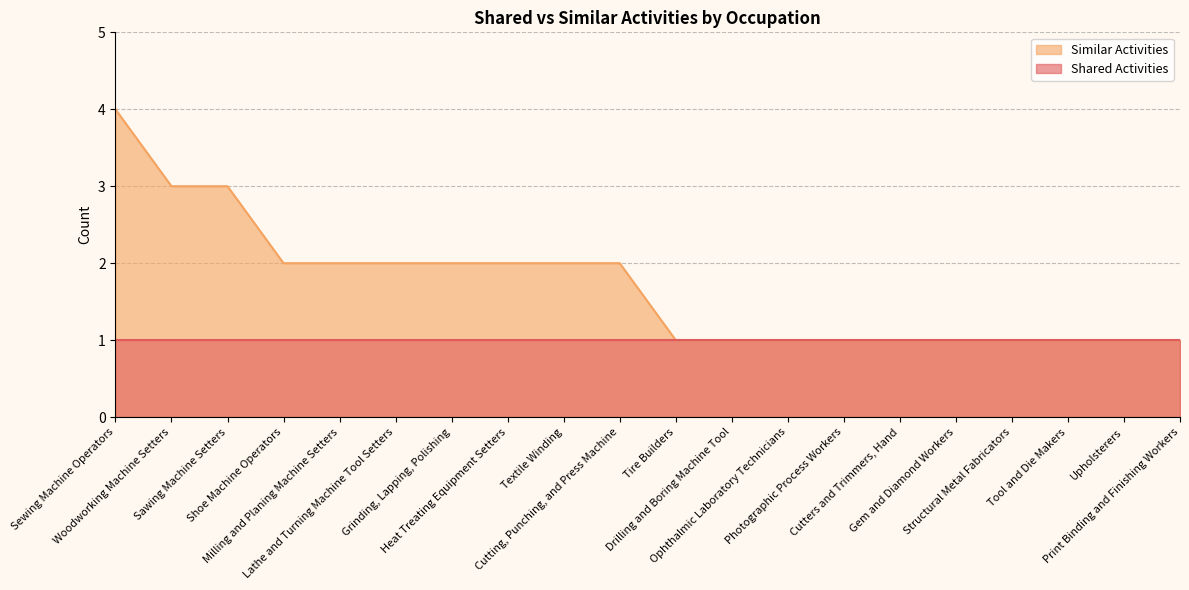

What is the average value?

2